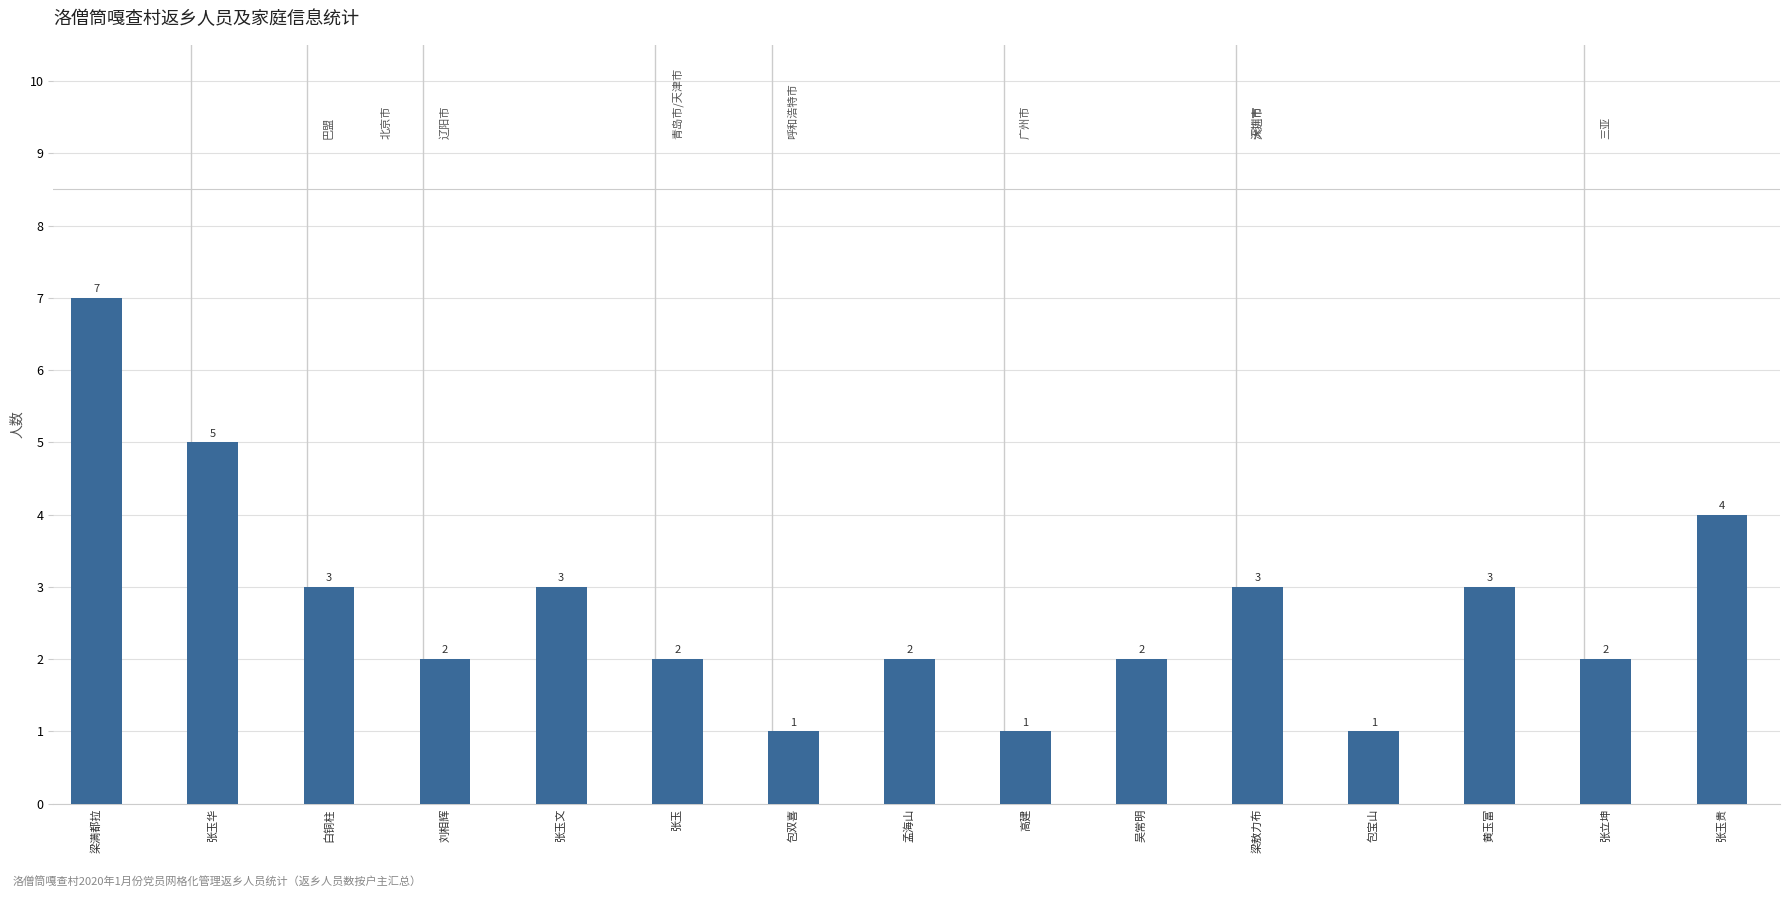

Where is the data nearest to the value 4?

张玉贵